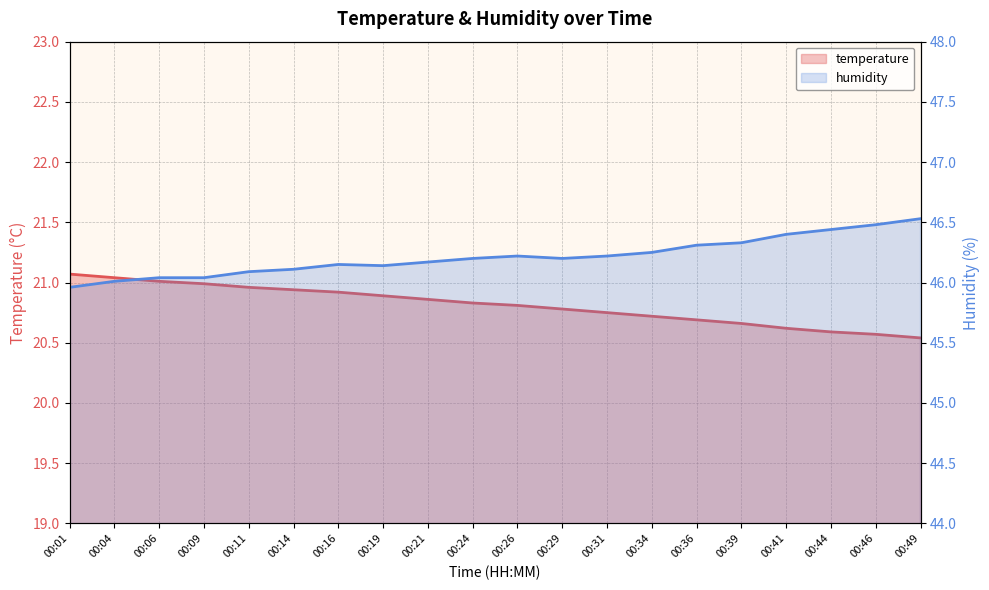

What are all the series names shown in the legend?

temperature, humidity